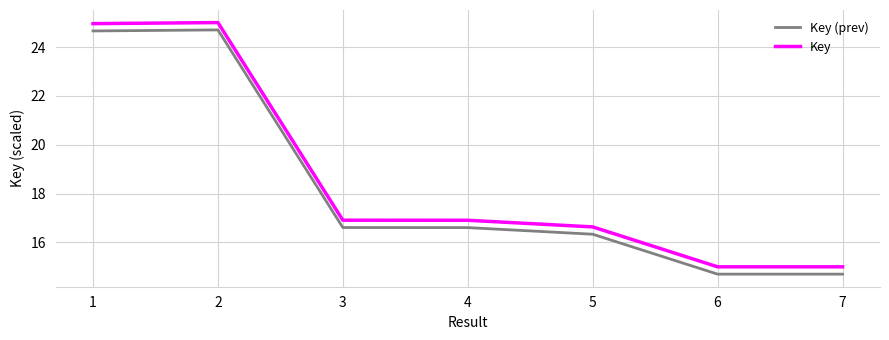

Reading left to right, list all the values displayed in this chart.

Key (prev): 1=24.7	2=24.7	3=16.6	4=16.6	5=16.3	6=14.7	7=14.7
Key: 1=25.0	2=25.0	3=16.9	4=16.9	5=16.6	6=15.0	7=15.0